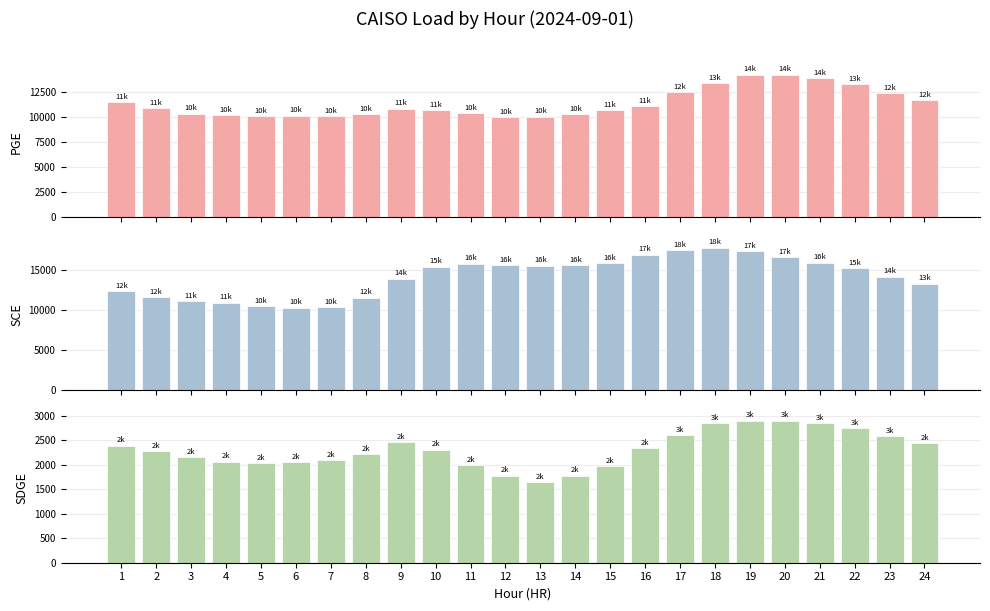

Reading left to right, extract all data points from this chart.

PGE: 1=11467.6	2=10864.6	3=10335.4	4=10179.1	5=10073.8	6=10124.3	7=10110.3	8=10263.9	9=10845.6	10=10711.5	11=10406.4	12=9959.0	13=10049.6	14=10262.1	15=10668.4	16=11097.4	17=12477.7	18=13391.5	19=14261.2	20=14234.0	21=13915.9	22=13312.2	23=12422.3	24=11666.1
SCE: 1=12363.5	2=11616.7	3=11146.8	4=10942.1	5=10491.2	6=10298.5	7=10377.7	8=11580.1	9=13928.0	10=15444.4	11=15820.8	12=15642.5	13=15584.6	14=15640.6	15=15909.7	16=16982.7	17=17543.4	18=17850.3	19=17381.6	20=16676.4	21=15968.1	22=15245.2	23=14207.5	24=13323.2
SDGE: 1=2387.2	2=2269.5	3=2148.4	4=2056.7	5=2032.0	6=2054.9	7=2084.4	8=2207.8	9=2460.5	10=2302.3	11=1989.5	12=1776.3	13=1640.3	14=1776.0	15=1965.7	16=2335.8	17=2600.9	18=2838.7	19=2896.5	20=2896.1	21=2844.5	22=2745.9	23=2575.2	24=2436.5